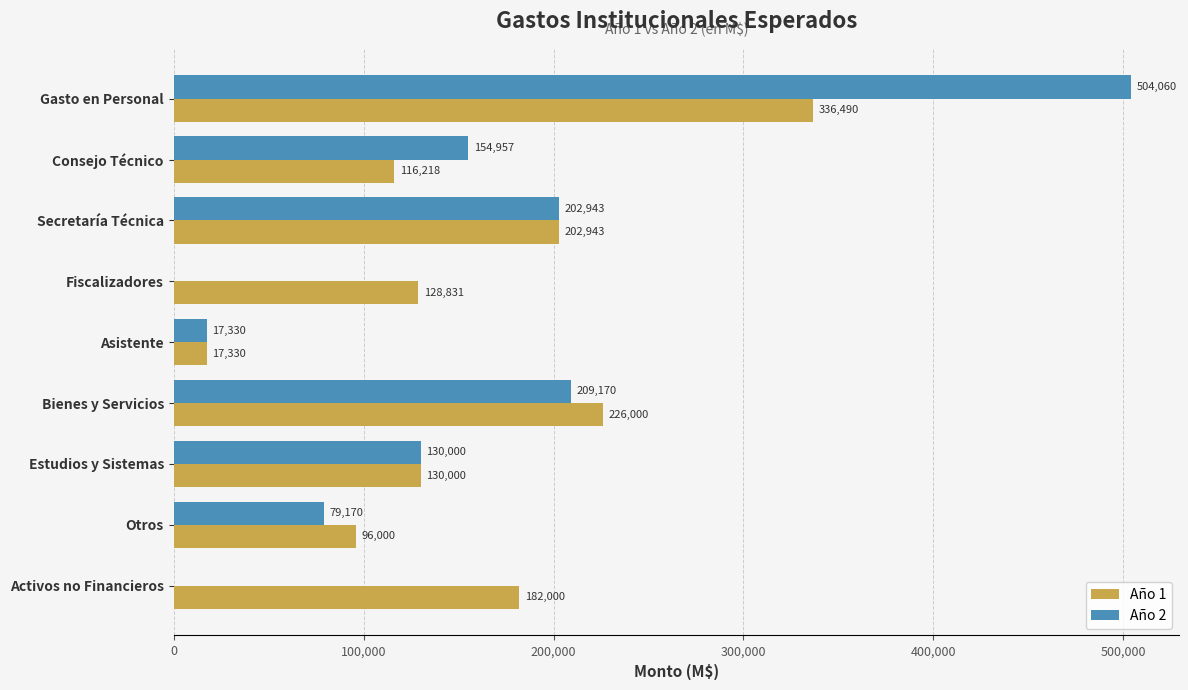

The Año 1 series shows 128831 at Fiscalizadores. True or false?

True